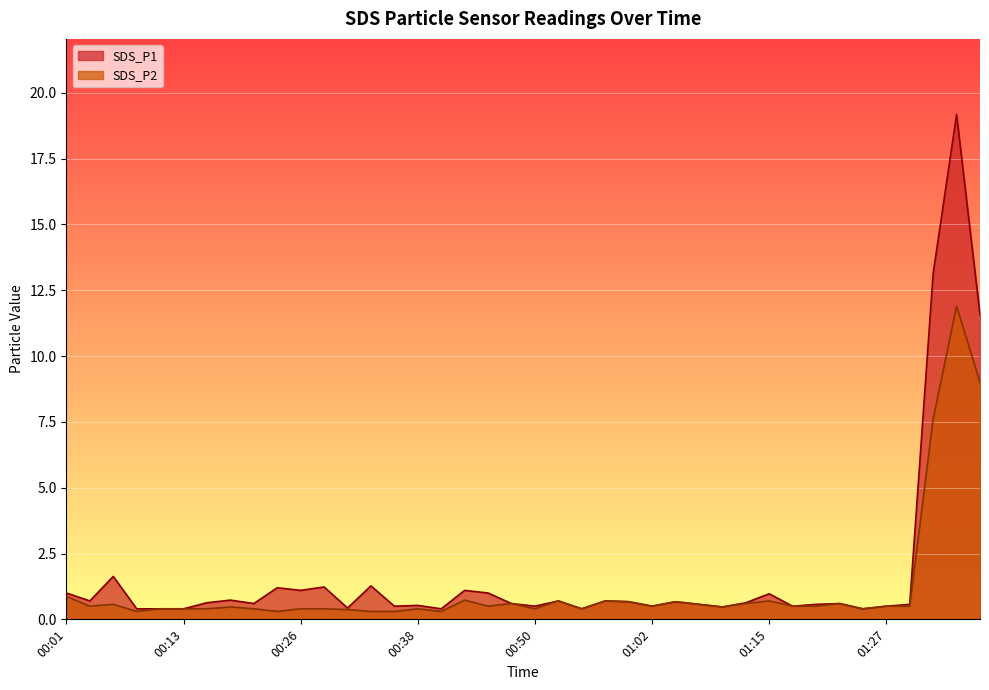

What is the label of the 11th point from the right?

01:12